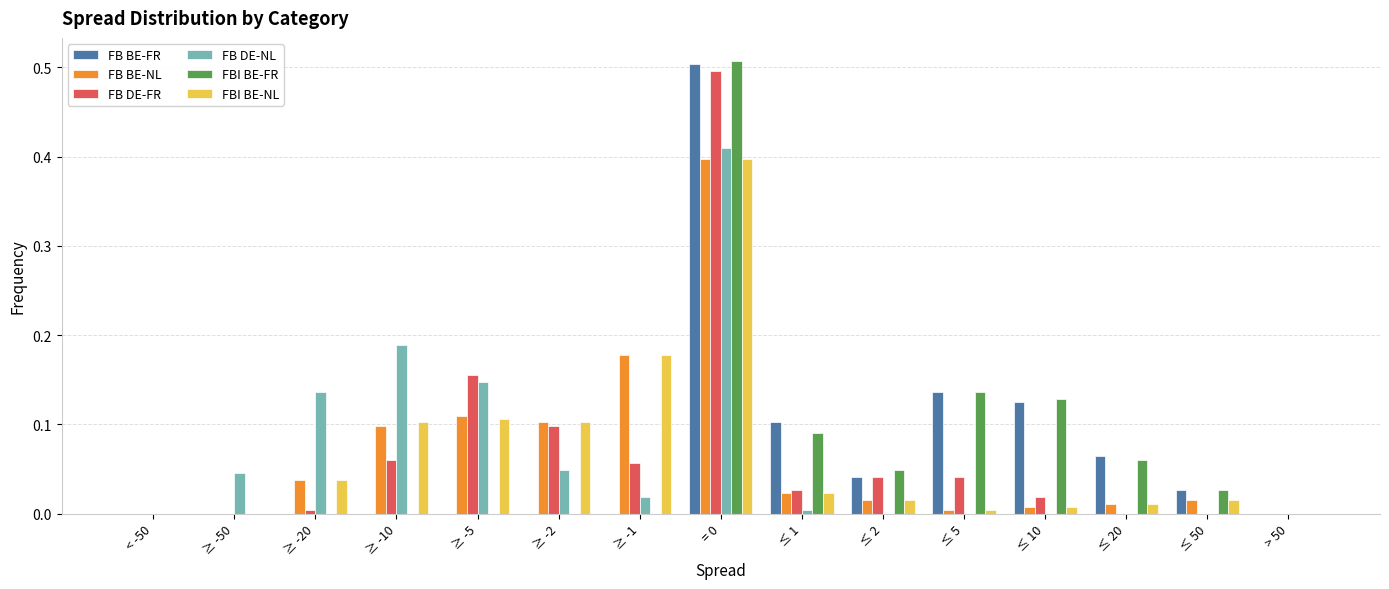

What is the sum of all FBI BE-FR values?

1.0